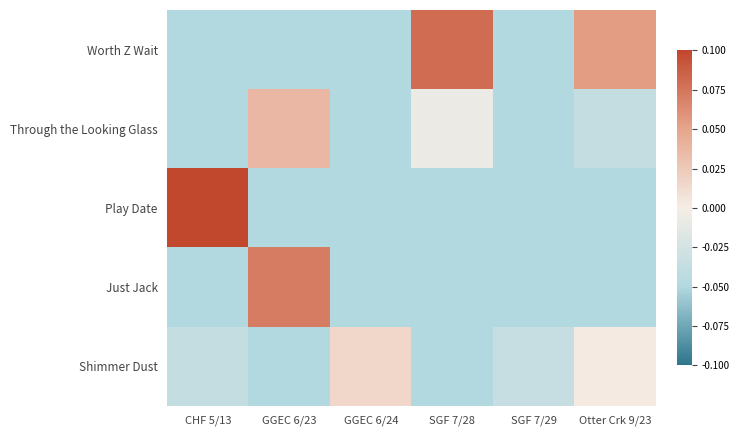

At SGF 7/28, list the series in order from smallest to largest.

Play Date, Just Jack, Shimmer Dust, Through the Looking Glass, Worth Z Wait